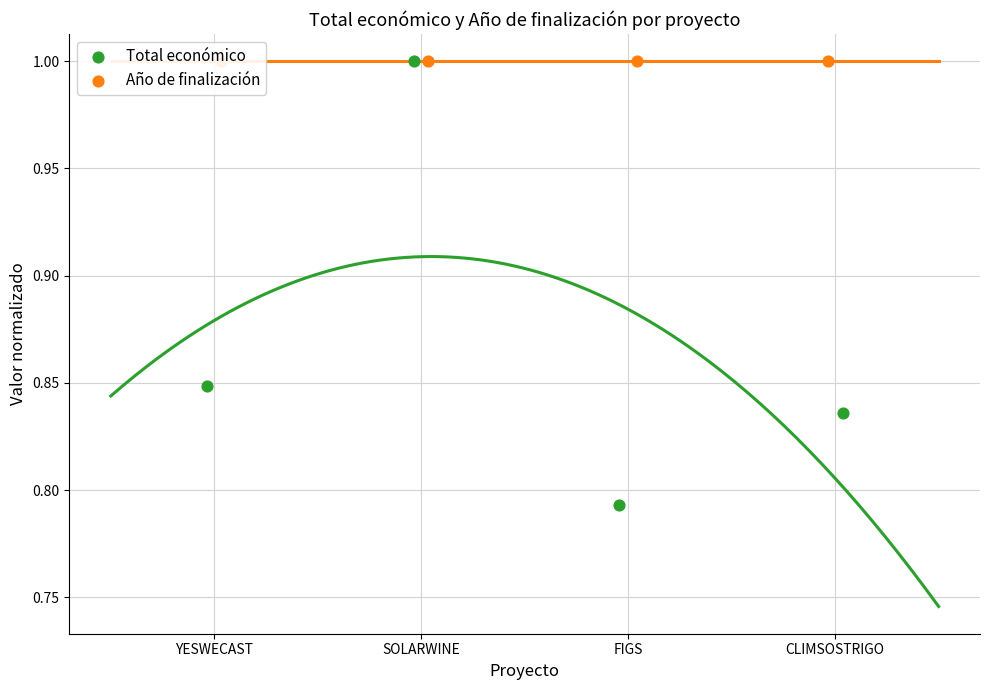

Which series has the largest total across all categories?

Año de finalización